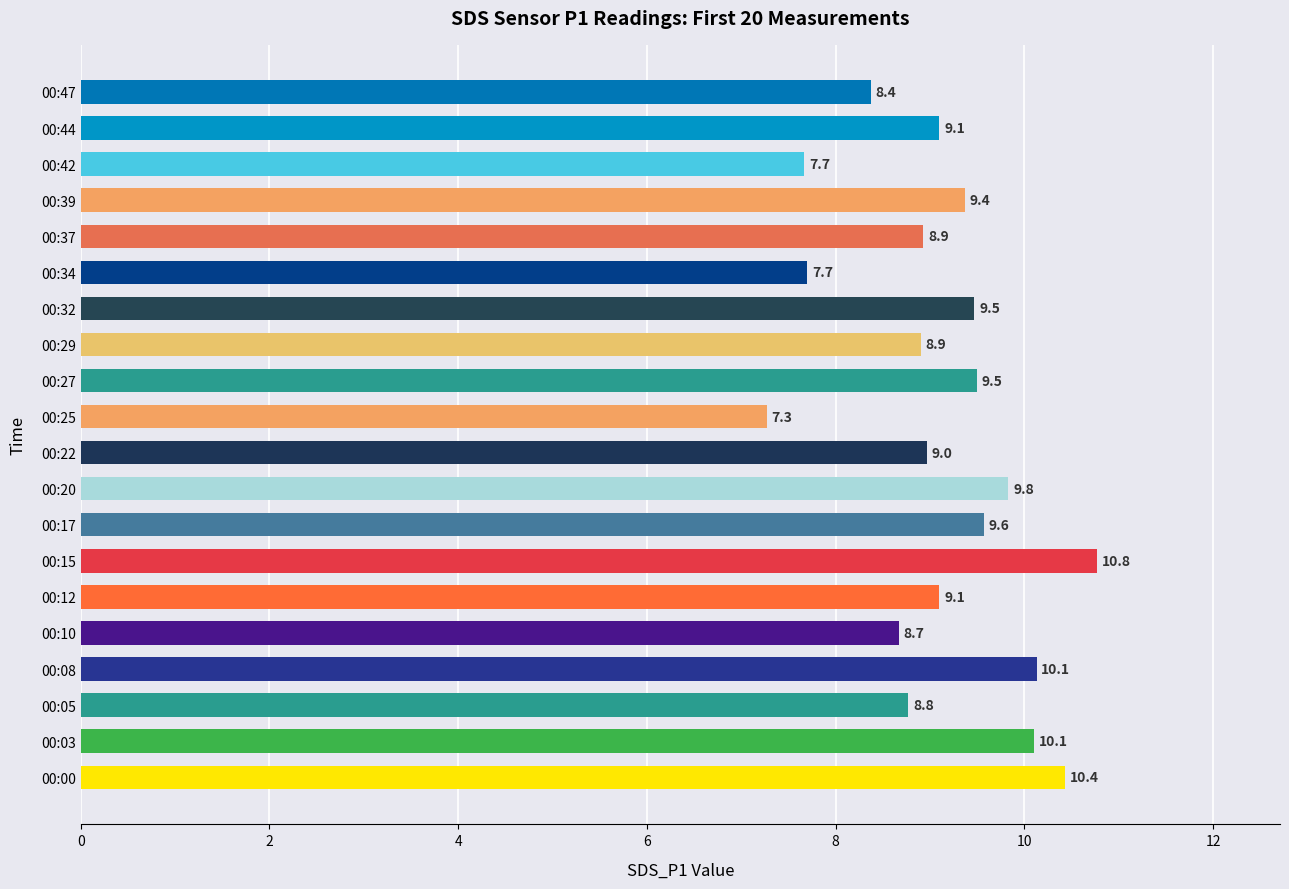

Are the bars horizontal?

Yes